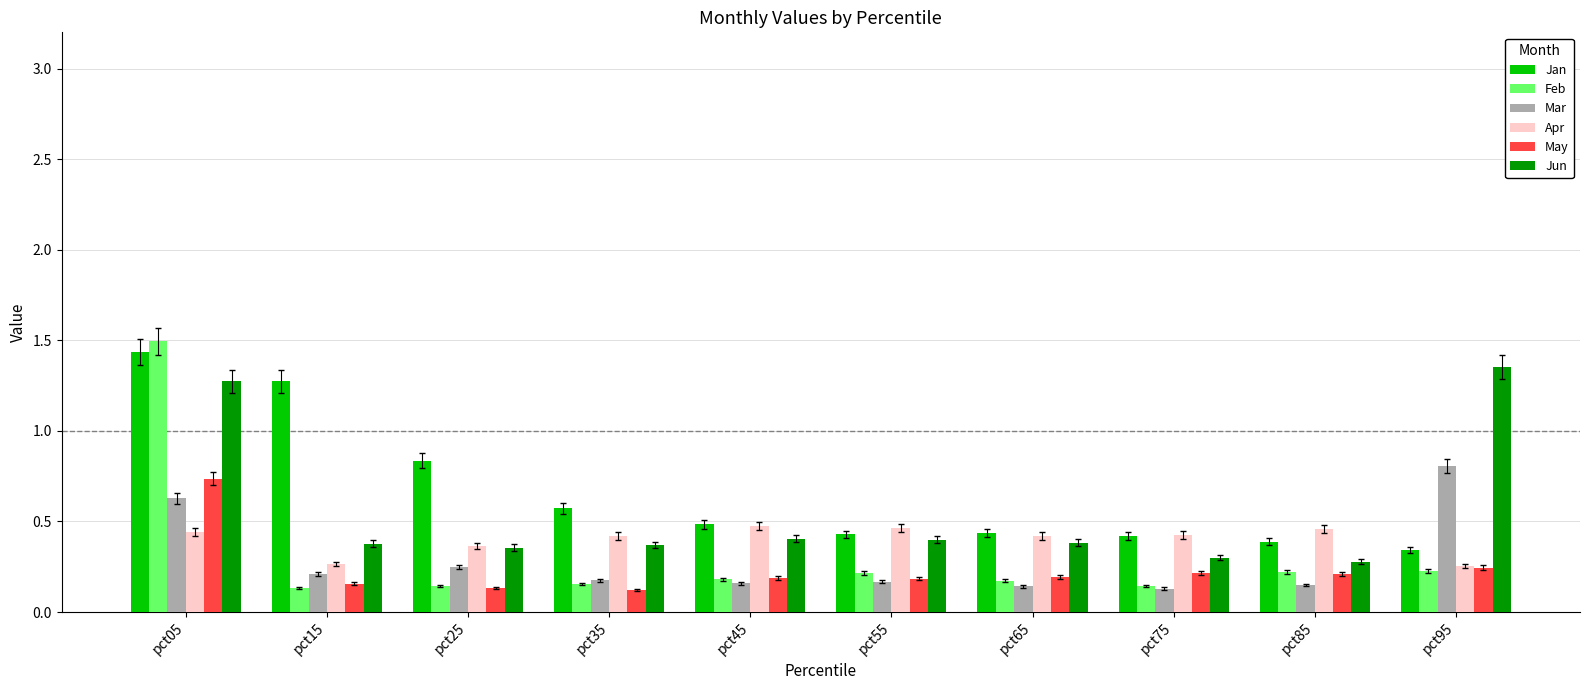

Does the chart contain stacked bars?

No